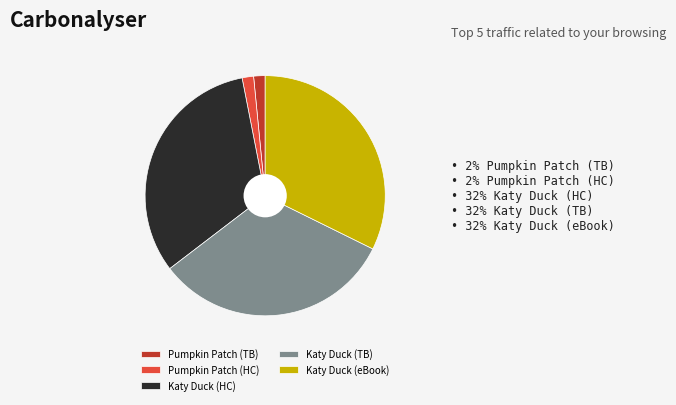

Which has a higher value, Pumpkin Patch (HC) or Katy Duck (HC)?

Katy Duck (HC)